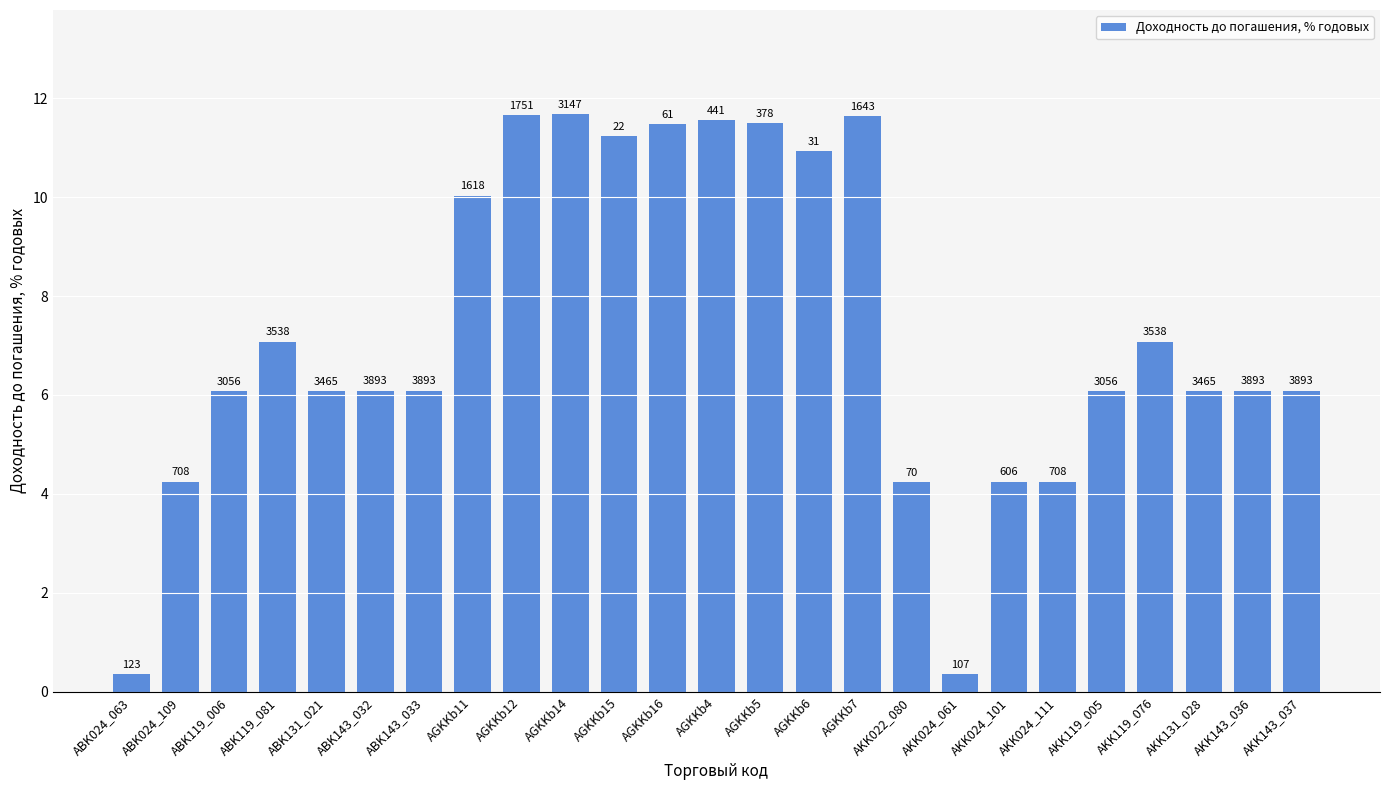

Reading left to right, transcribe all the data shown in this chart.

0.3	4.2	6.1	7.1	6.1	6.1	6.1	10.0	11.7	11.7	11.2	11.5	11.6	11.5	10.9	11.6	4.2	0.3	4.2	4.2	6.1	7.1	6.1	6.1	6.1